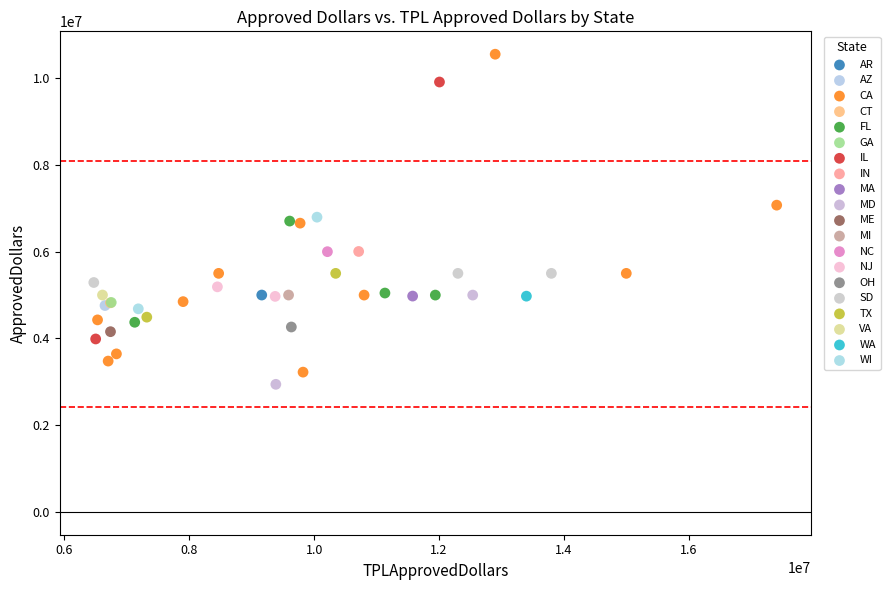

What are all the series names shown in the legend?

AR, AZ, CA, CT, FL, GA, IL, IN, MA, MD, ME, MI, NC, NJ, OH, SD, TX, VA, WA, WI